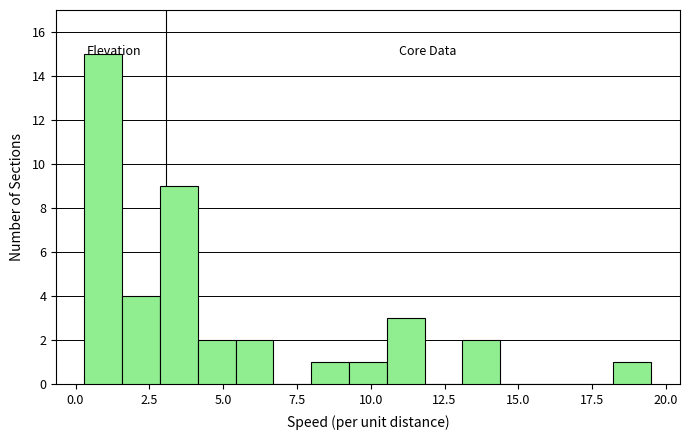

Around what value on the x-axis is the tallest bar? Give the approximate position of its centre, as read against the axis.

1.0